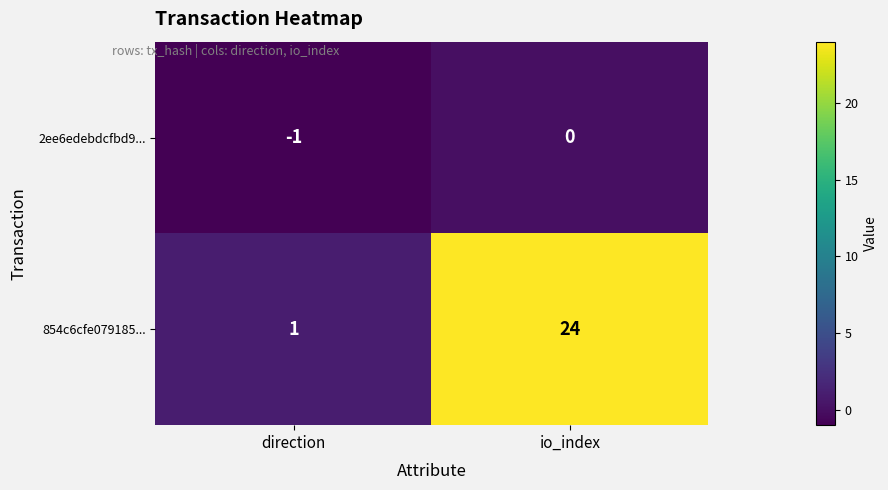

Reading left to right, extract all data points from this chart.

2ee6edebdcfbd9...: direction=-1	io_index=0
854c6cfe079185...: direction=1	io_index=24